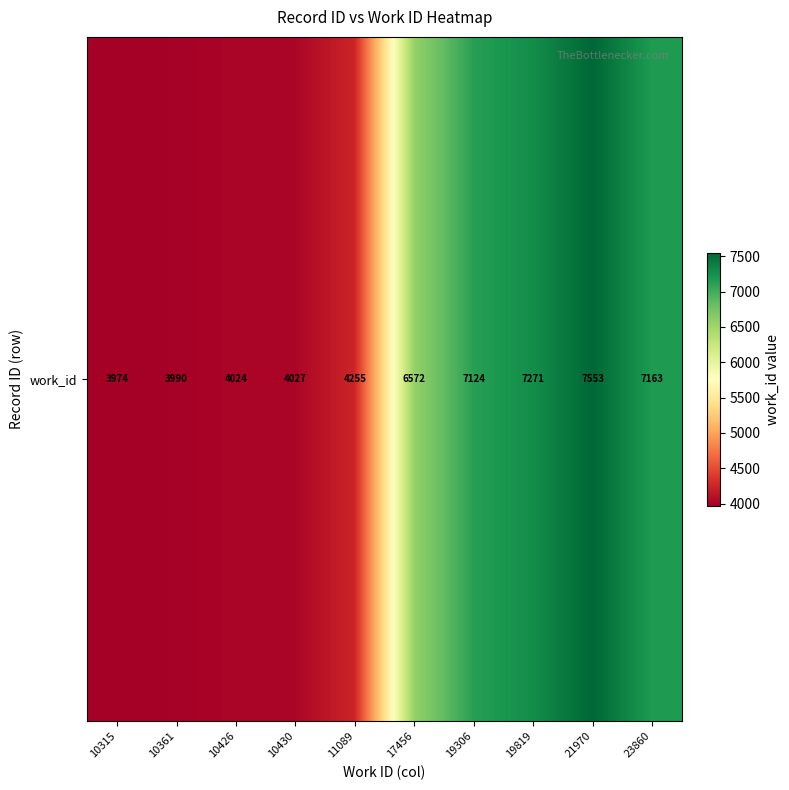

Rank the categories by value from highest to lowest.

21970, 19819, 23860, 19306, 17456, 11089, 10430, 10426, 10361, 10315